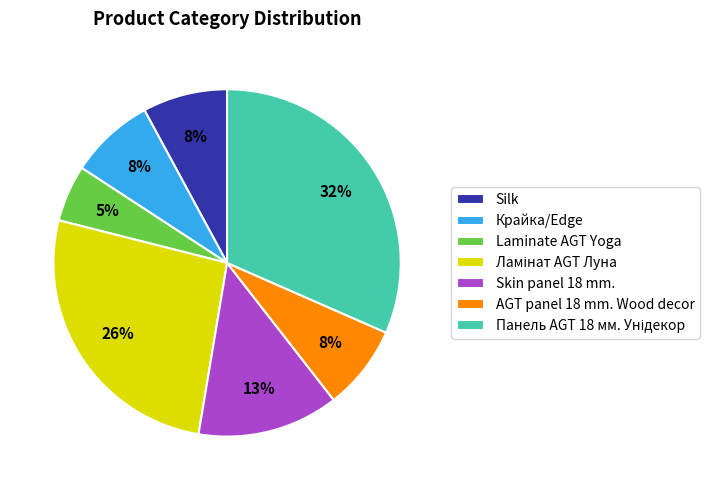

Do Крайка/Edge and Skin panel 18 mm. together represent more than half of the pie?

No